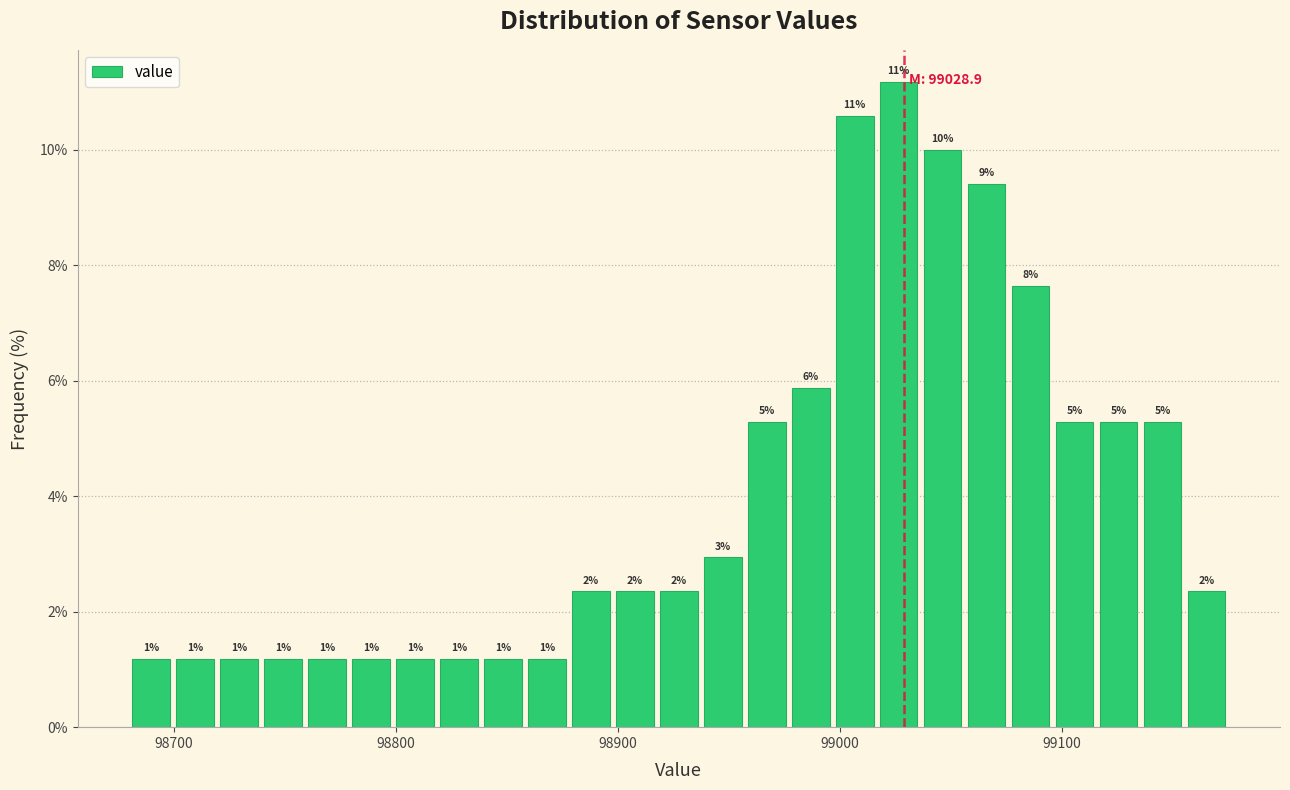

Read against the x-axis, roughly where is the centre of the tallest bar?

99030